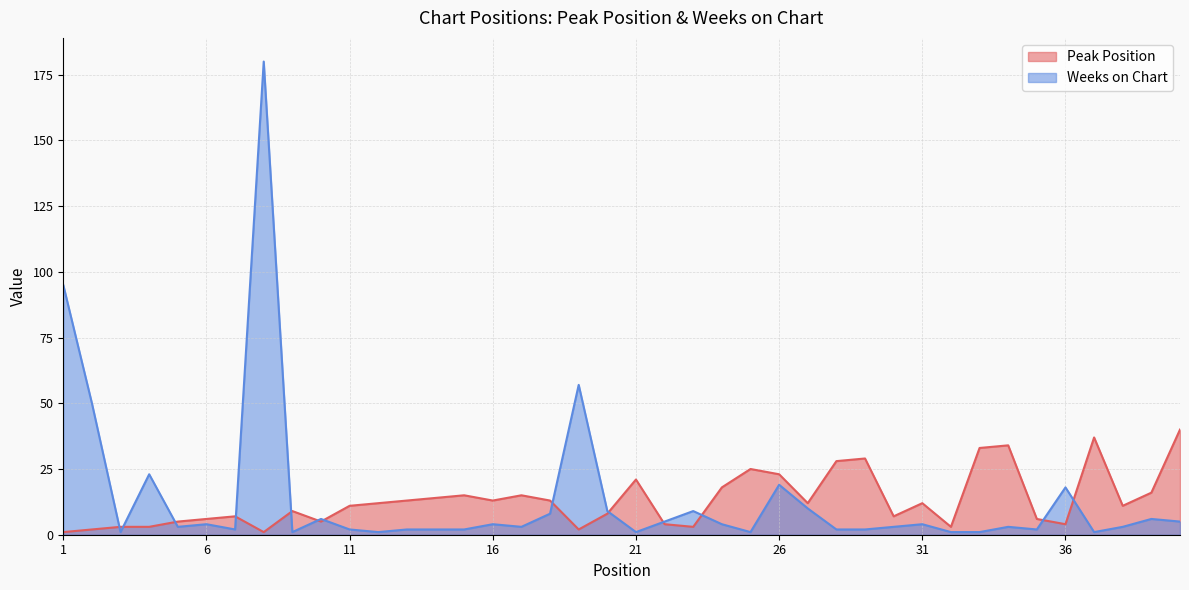

What is the difference between the maximum and minimum values in the Peak Position series?

39